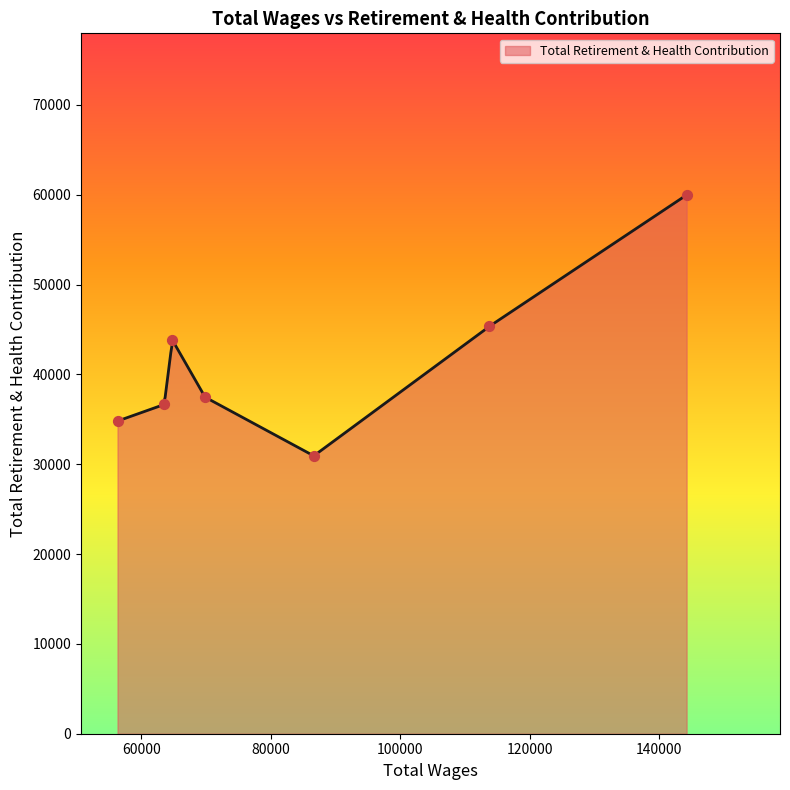

Approximately how many times larger is the value at 113749.0 compared to 56335.0?

1.3